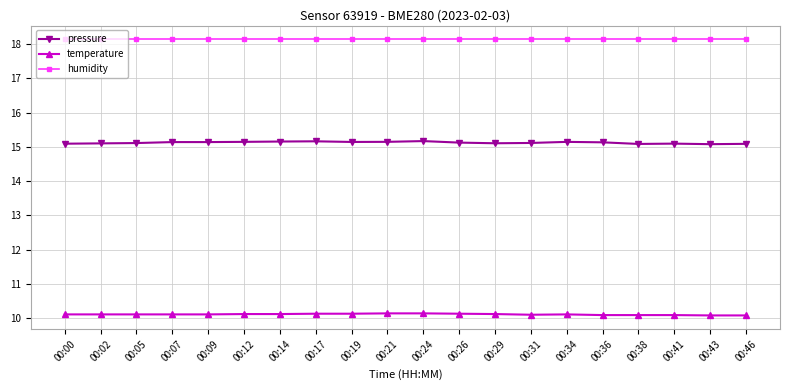

What is the sum of the pressure values at 00:38 and 00:24?

30.3